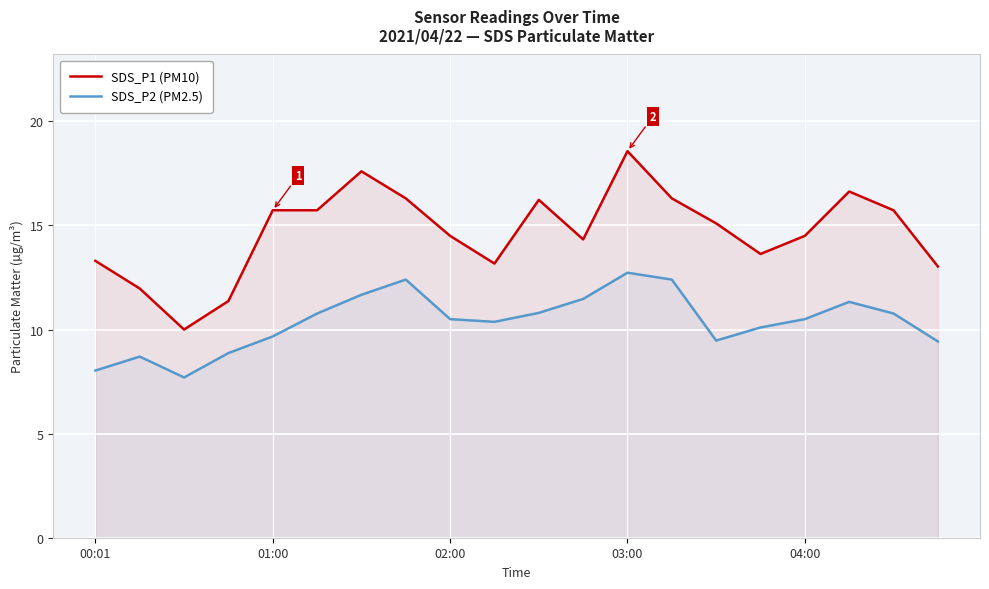

At which label does SDS_P2 (PM2.5) reach its peak?

03:00